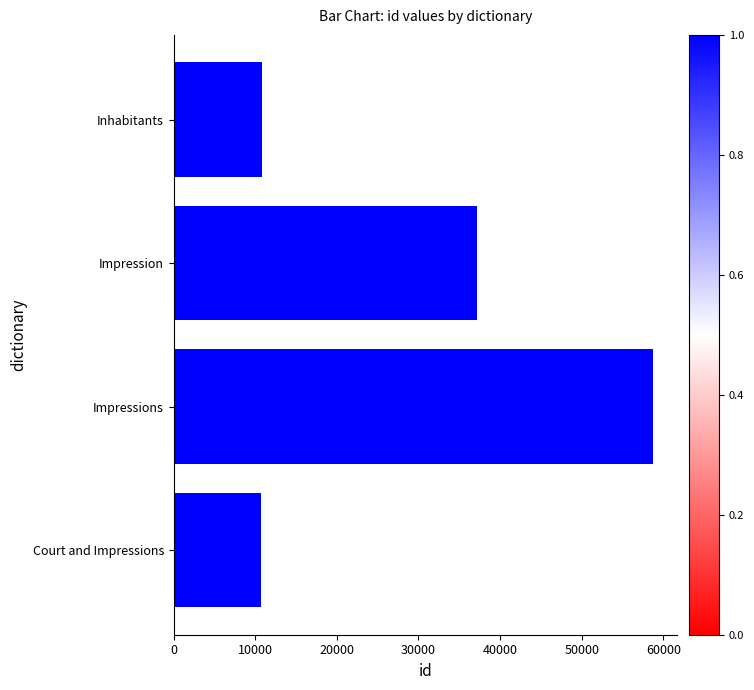

How many series are shown in this chart?

1